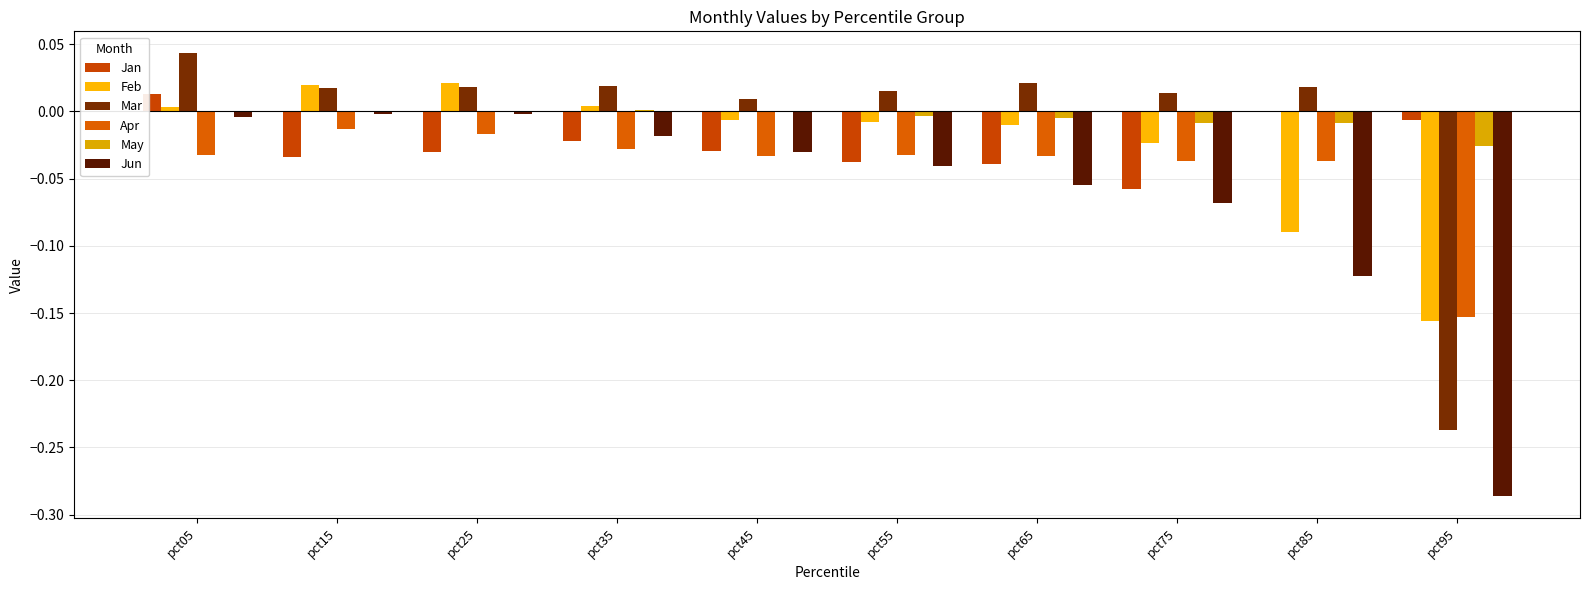

Between pct15 and pct45, which series saw the biggest shift?

Jun